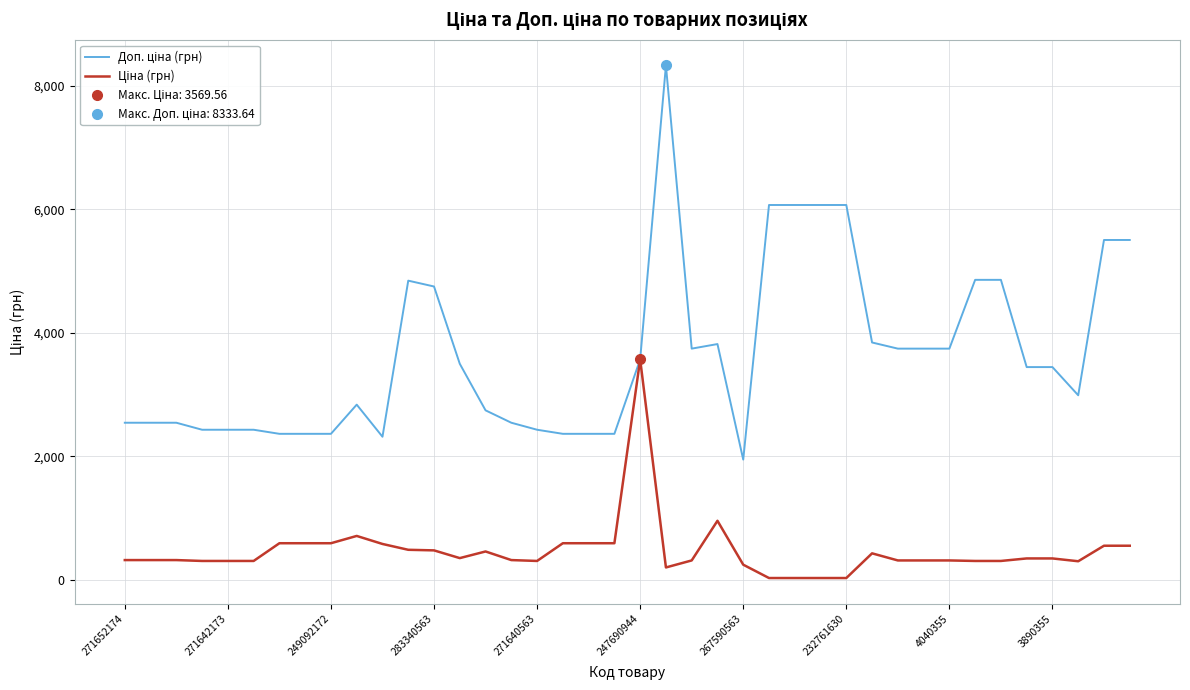

Where is Доп. ціна (грн) nearest to the value 5139?

33